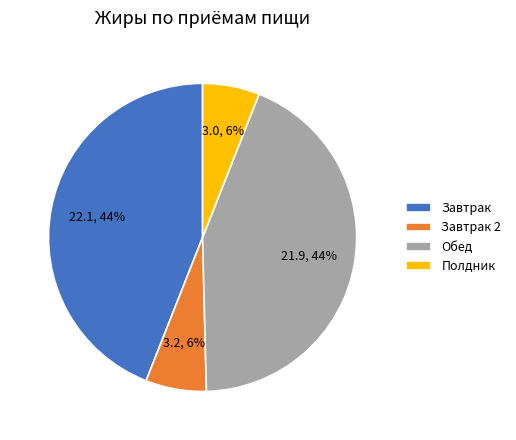

How many slices are in this pie chart?

4